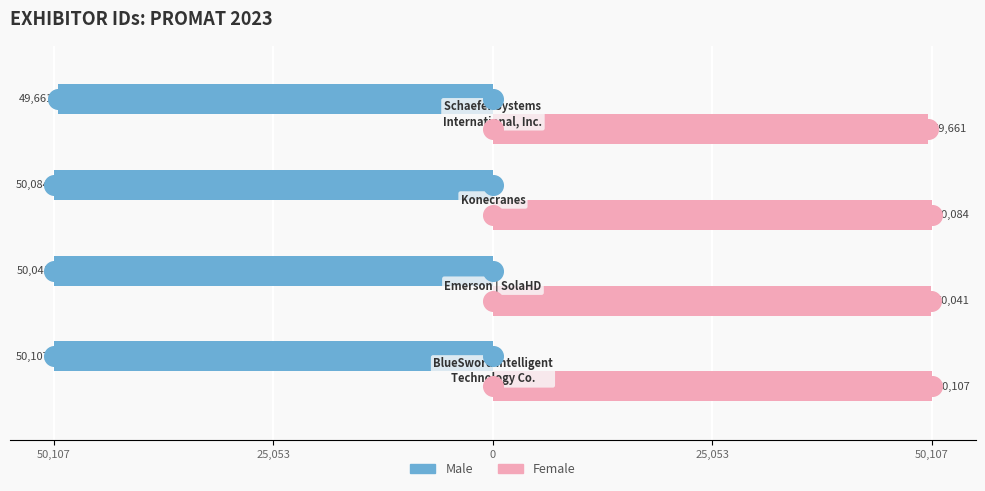

Which series reaches the maximum Y coordinate?

Female